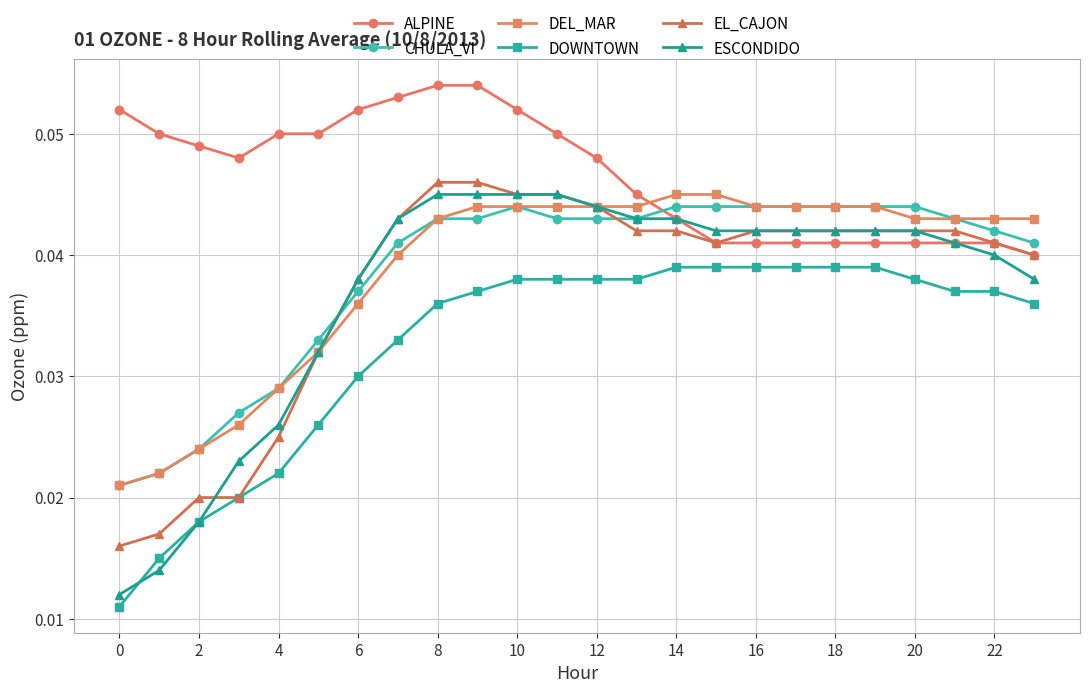

True or false: ALPINE and DOWNTOWN cross at least once.

False